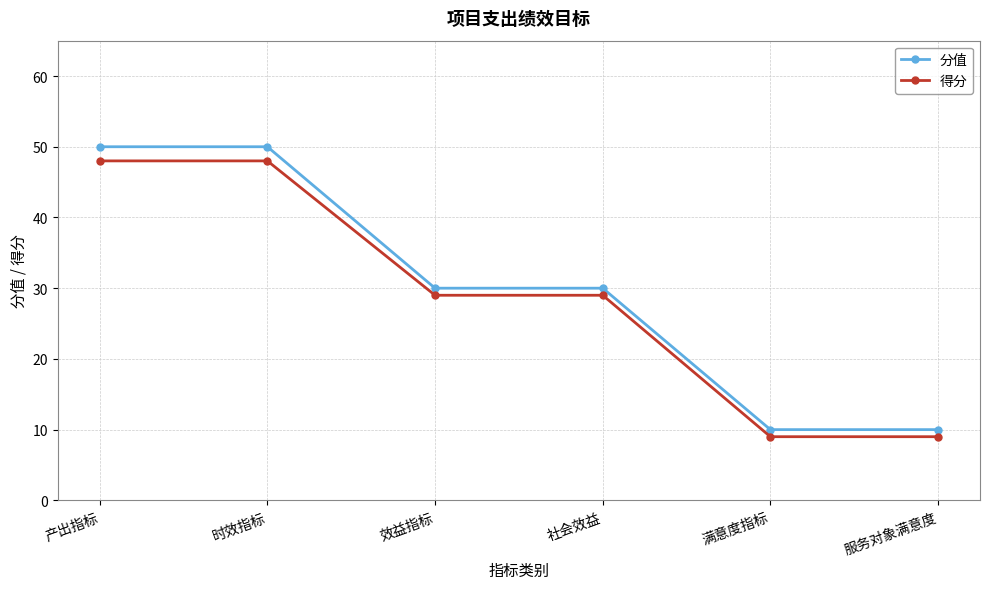

How many 分值 values are between 10 and 50?

6